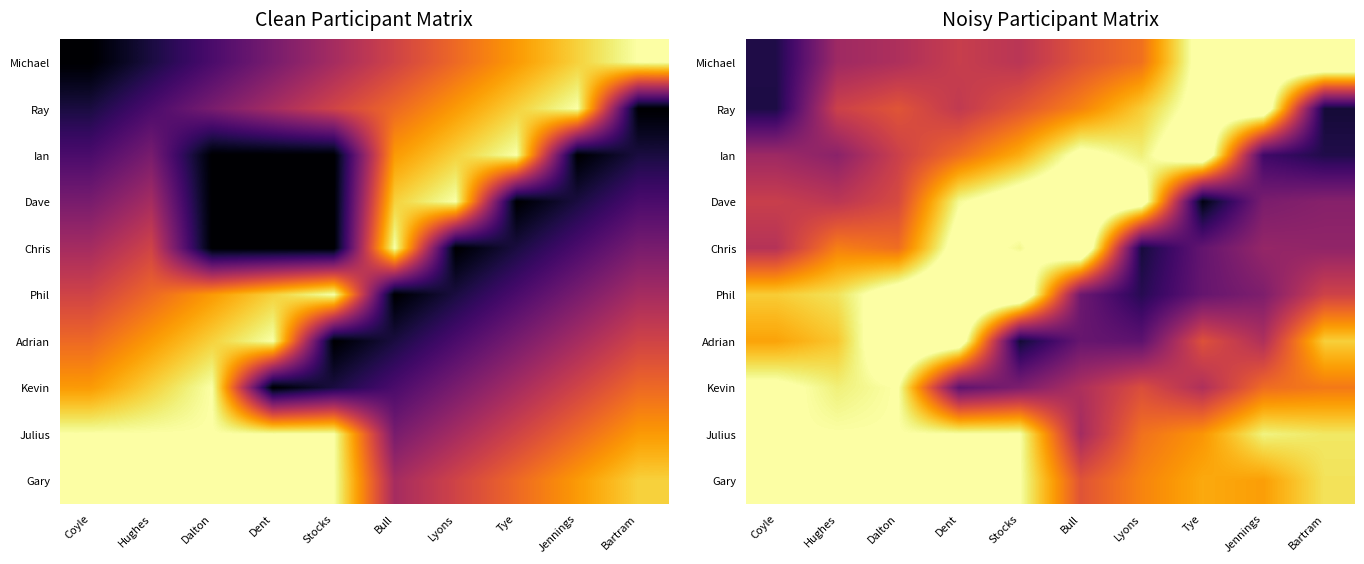

At which label does Gary reach its peak?

Coyle